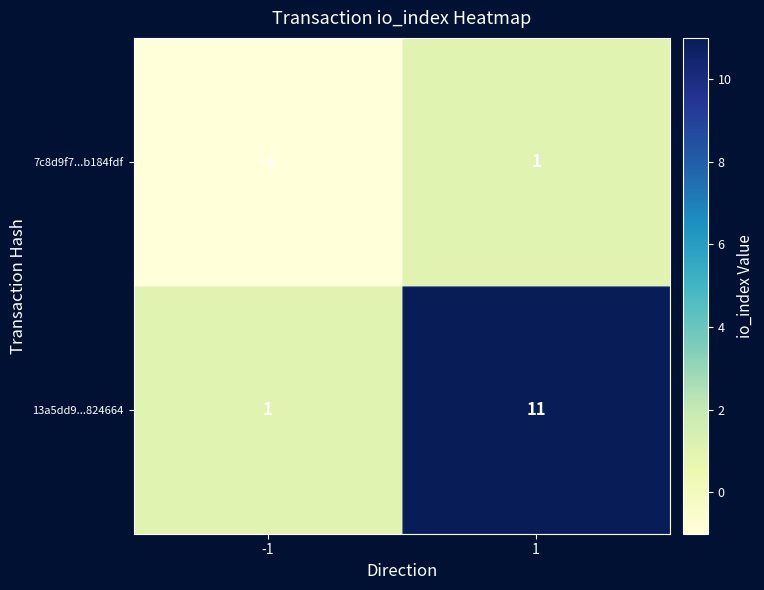

Which series has the largest total across all categories?

13a5dd9...824664